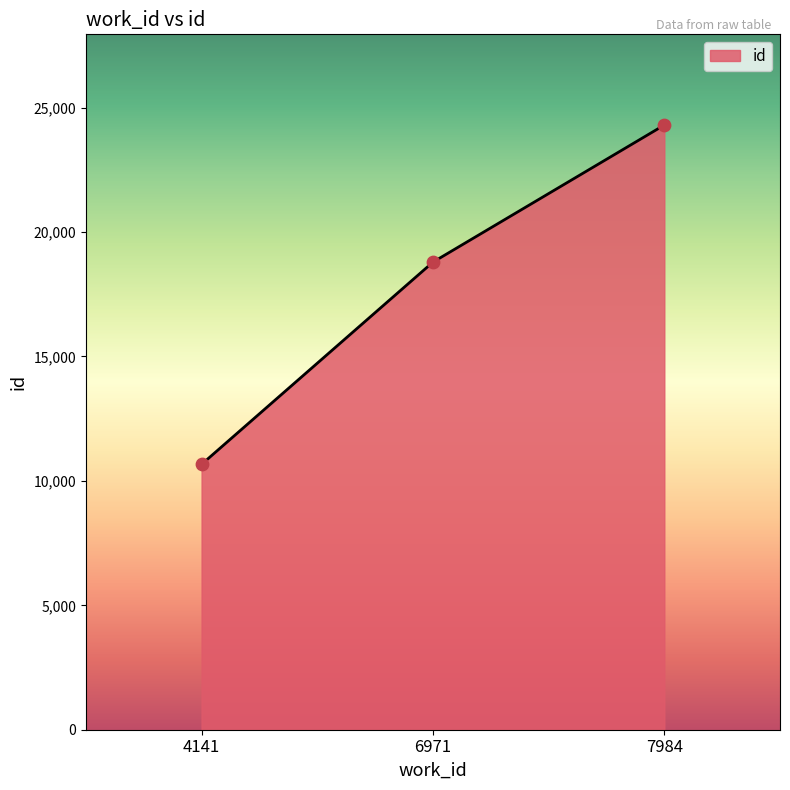

Approximately how many times larger is the value at 7984 compared to 6971?

1.3